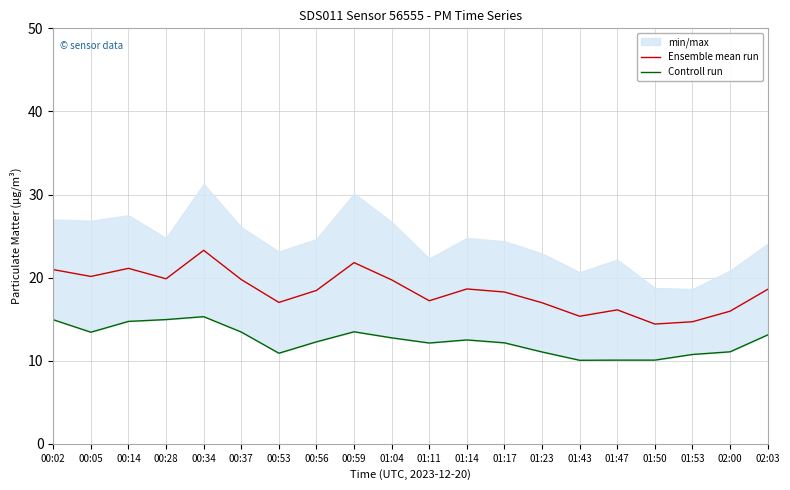

List the series in order of their overall mean, lowest first.

Controll run, Ensemble mean run